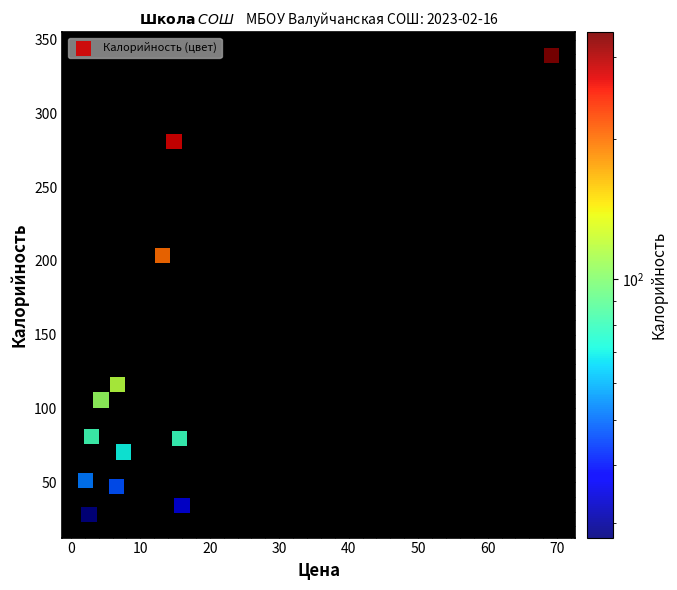

What Y value in the scatter plot is closest to 183?

203.5